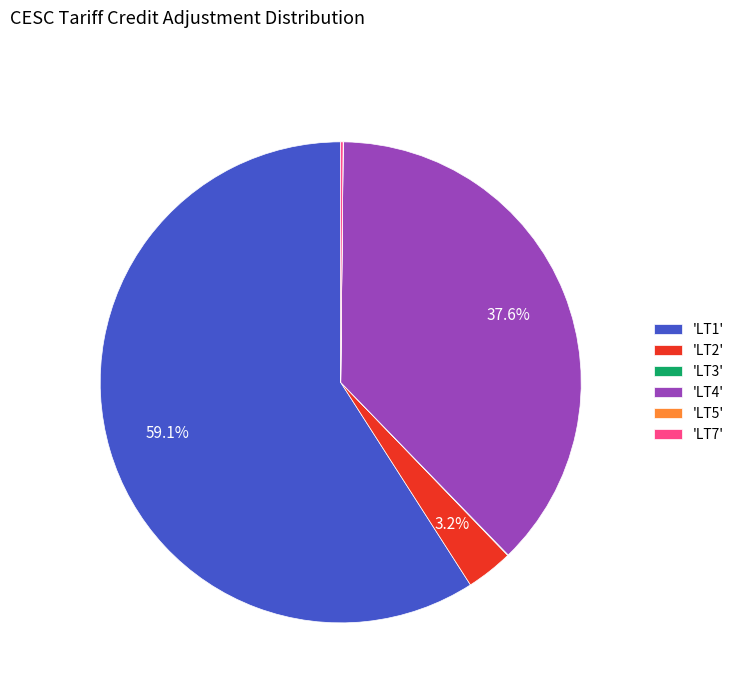

To the nearest percent, what is the average slice percentage?

17%